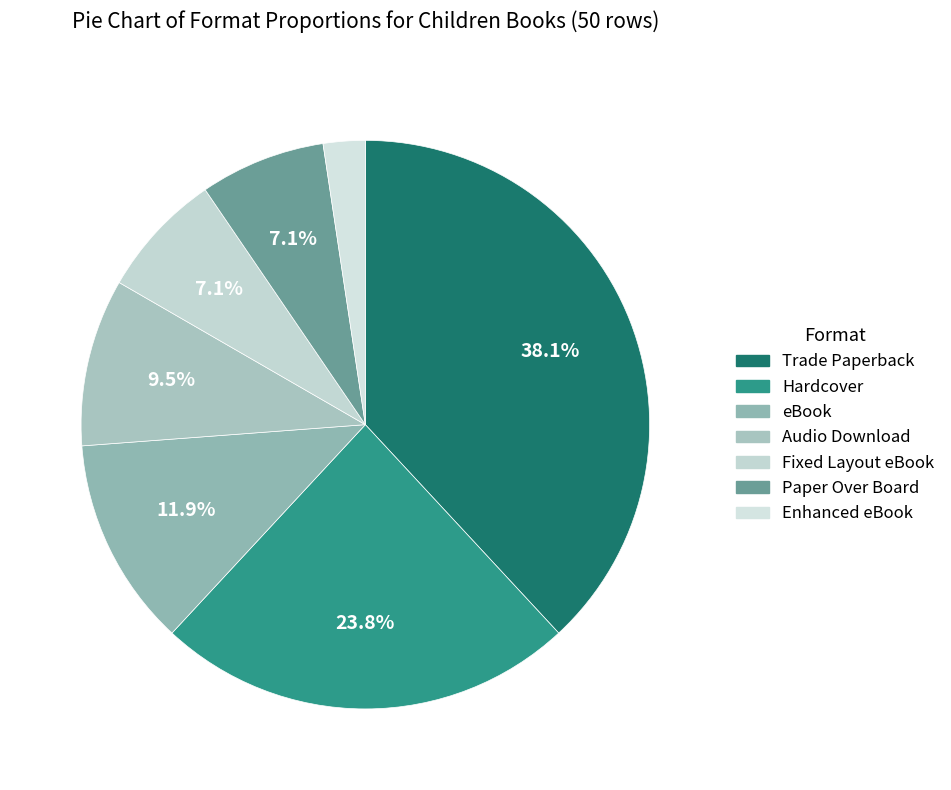

To the nearest percent, what percentage of the pie is Audio Download?

10%